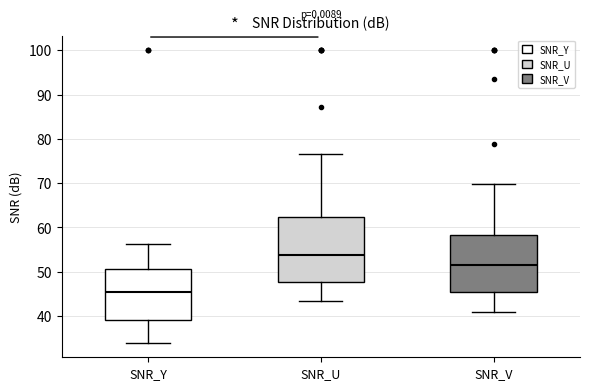

Reading left to right, read every box against the y-axis: the position of its median line, the range the box covers, and the ends of its whiskers. The values are not printed on the chart, so give them approximately, as read against the axis.

SNR_Y: median 45, box 39 to 51, whiskers 34 to 56
SNR_U: median 54, box 48 to 62, whiskers 43 to 77
SNR_V: median 52, box 45 to 58, whiskers 41 to 70